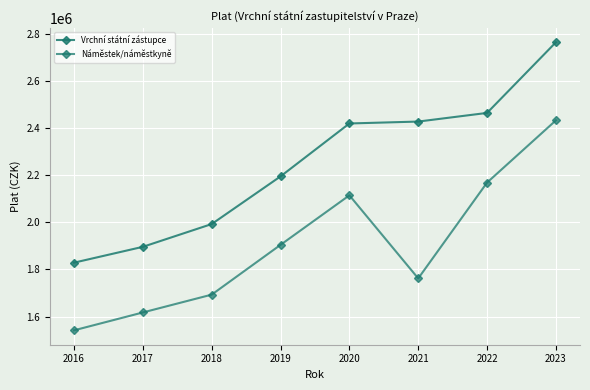

What is the sum of all Vrchní státní zástupce values?

17986300